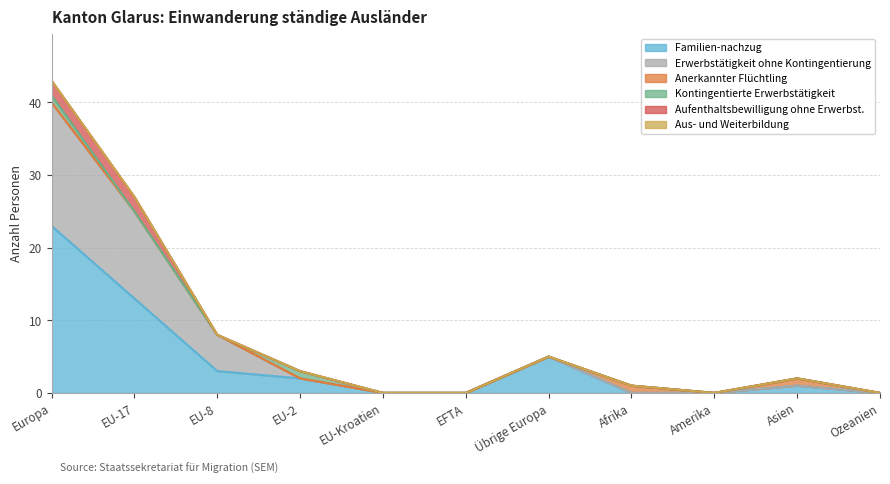

How many interior local peaks does the Anerkannter Flüchtling series have?

2